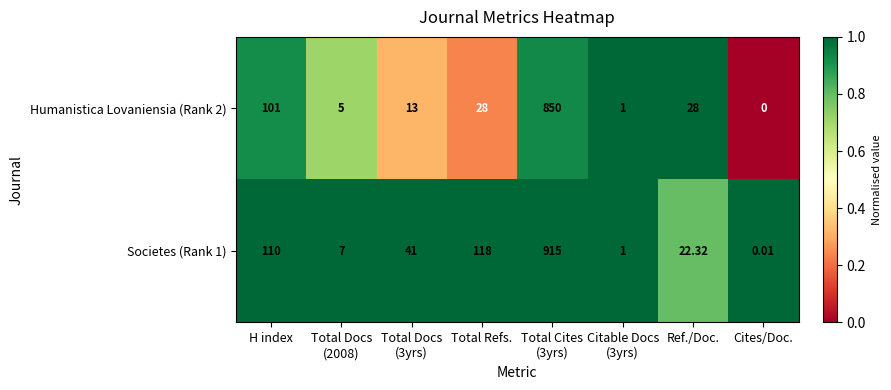

What is the maximum value shown in the chart?

915.0